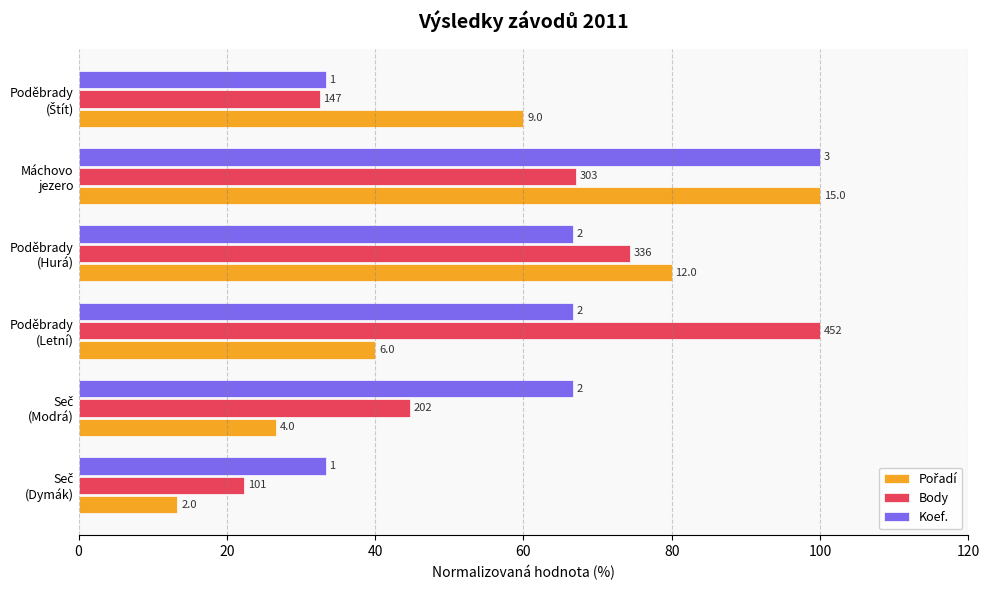

How many data points in Pořadí are less than 60?

3